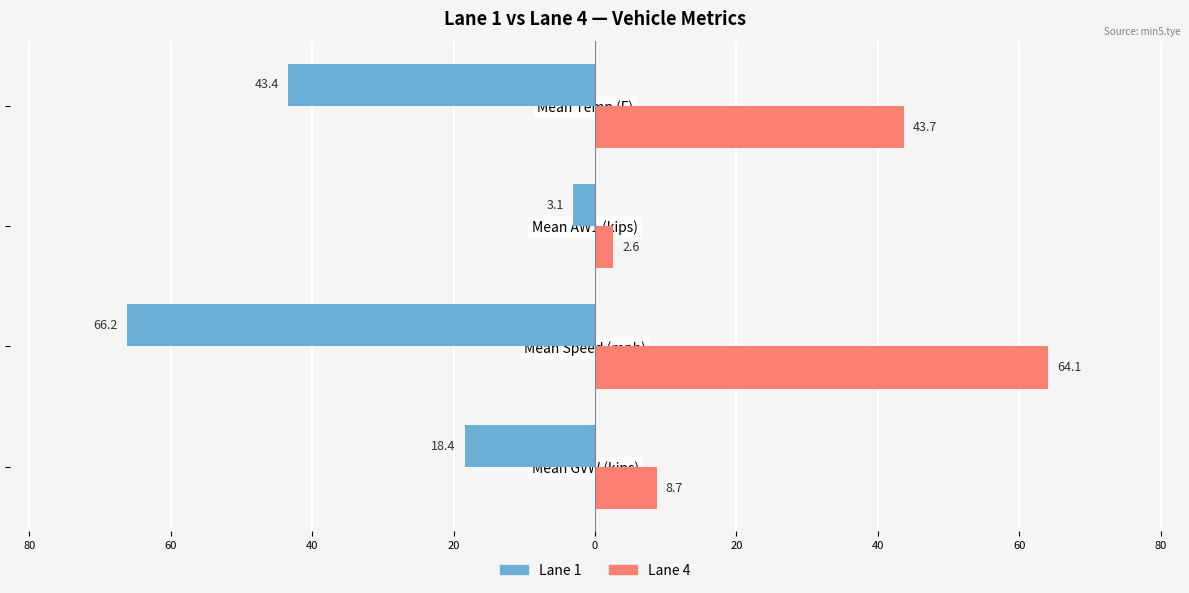

What are all the series names shown in the legend?

Lane 1, Lane 4